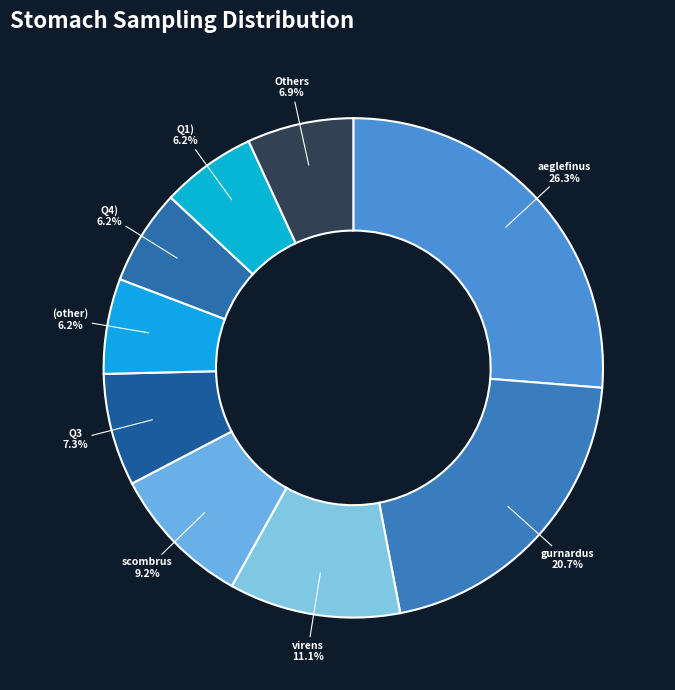

To the nearest percent, what is the average slice percentage?

11%